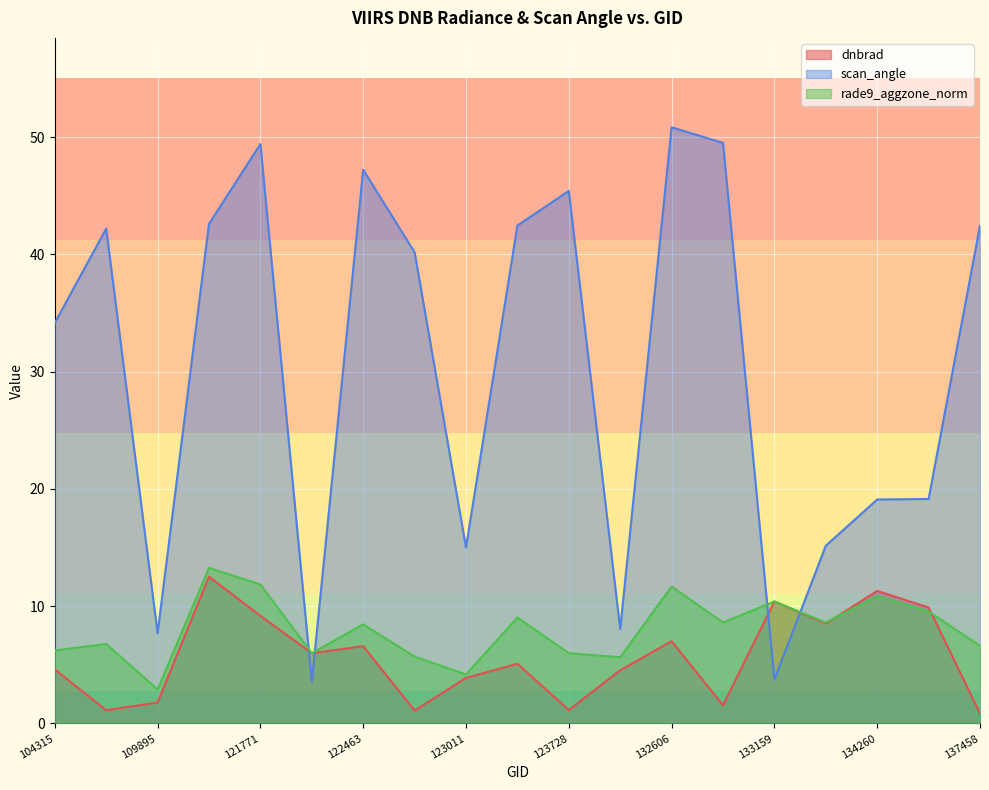

Is the value of scan_angle at 123728 greater than the value of rade9_aggzone_norm at 109895?

Yes